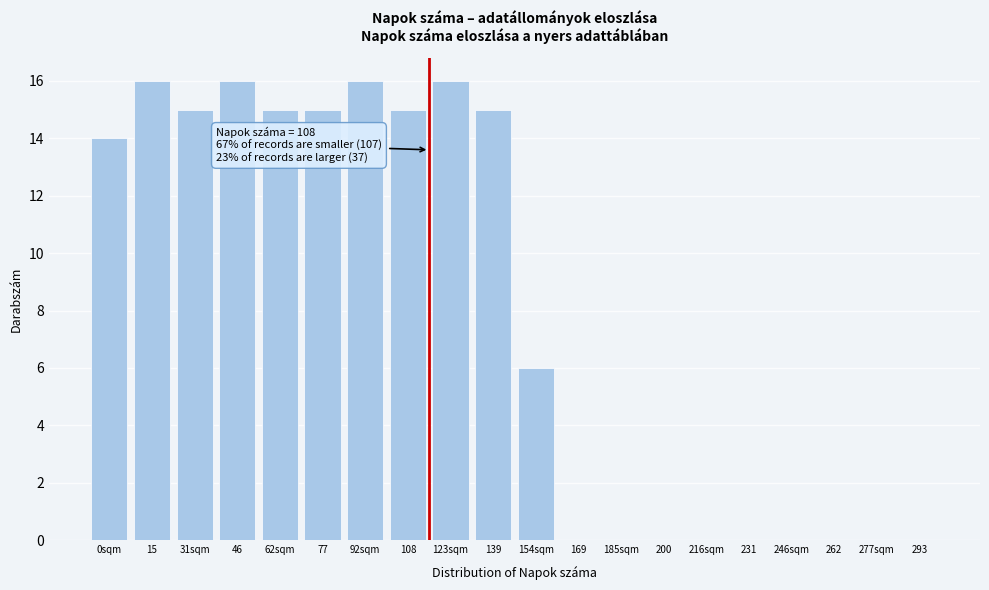

Reading left to right, what are all the values shown in this chart?

0sqm=14	15=16	31sqm=15	46=16	62sqm=15	77=15	92sqm=16	108=15	123sqm=16	139=15	154sqm=6	169=0	185sqm=0	200=0	216sqm=0	231=0	246sqm=0	262=0	277sqm=0	293=0